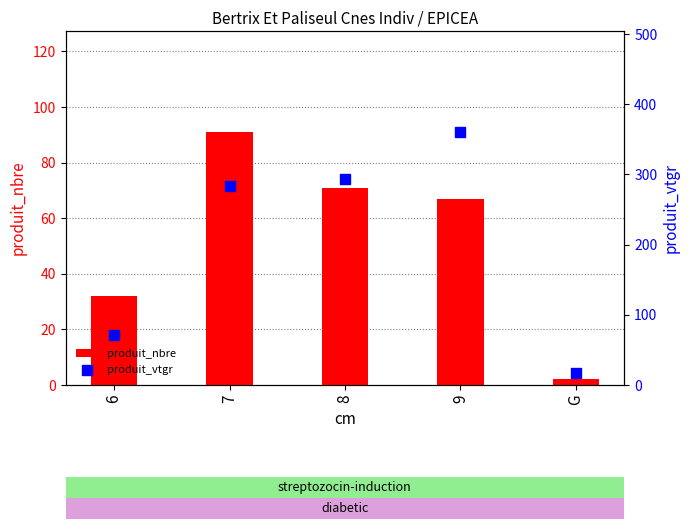

Which series reaches the maximum Y coordinate?

produit_vtgr